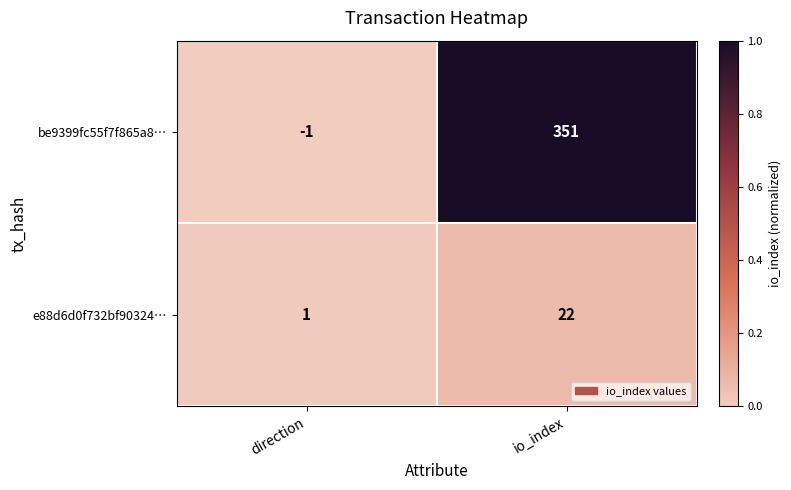

What is the sum of all e88d6d0f732bf90324… values?

23